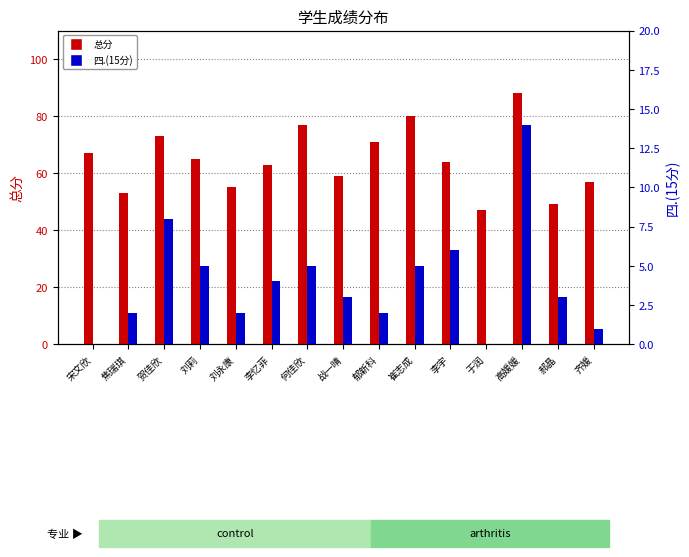

What position from the right is 于润?

4